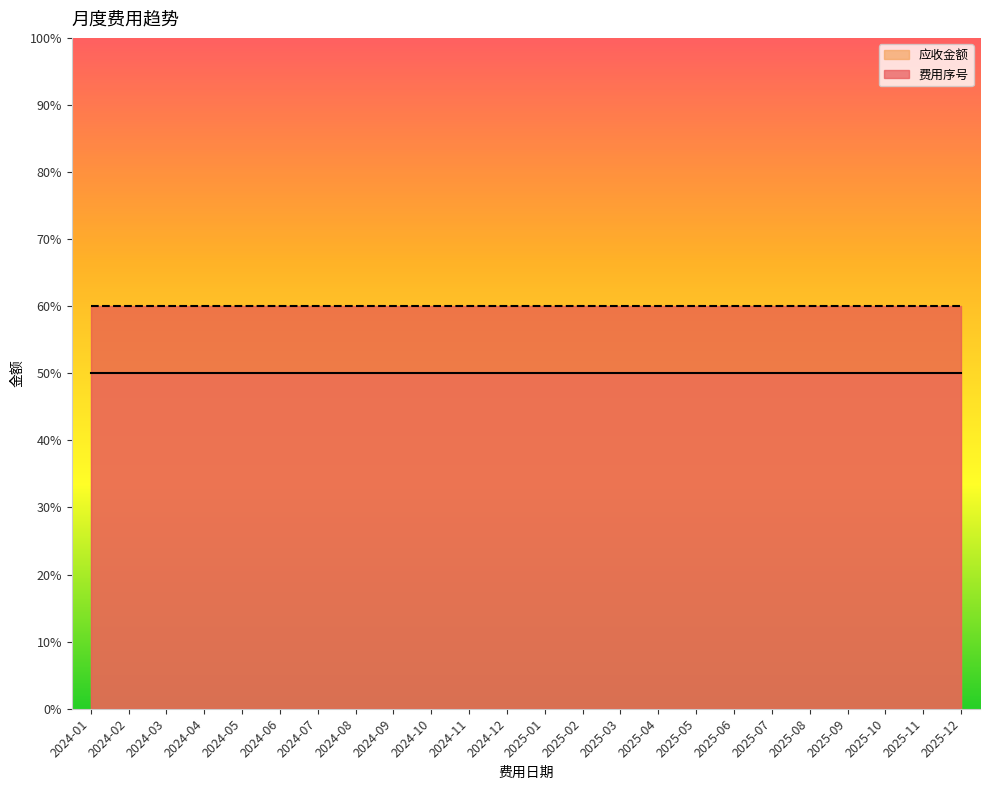

Does the chart display data point markers on the line(s)?

No